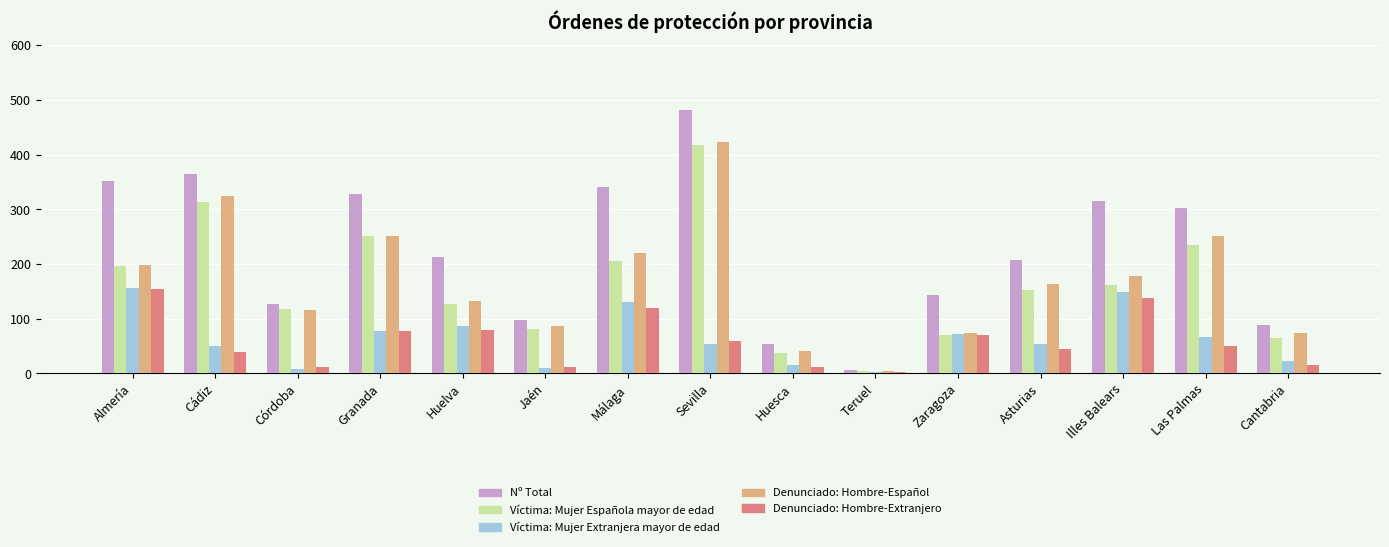

Rank the categories by Nº Total value from highest to lowest.

Sevilla, Cádiz, Almería, Málaga, Granada, Illes Balears, Las Palmas, Huelva, Asturias, Zaragoza, Córdoba, Jaén, Cantabria, Huesca, Teruel